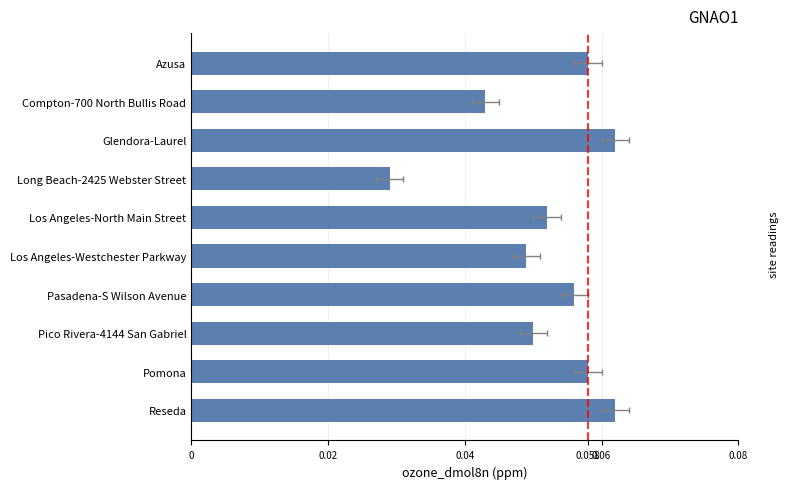

What is the value of the 8th bar from the left?

0.1